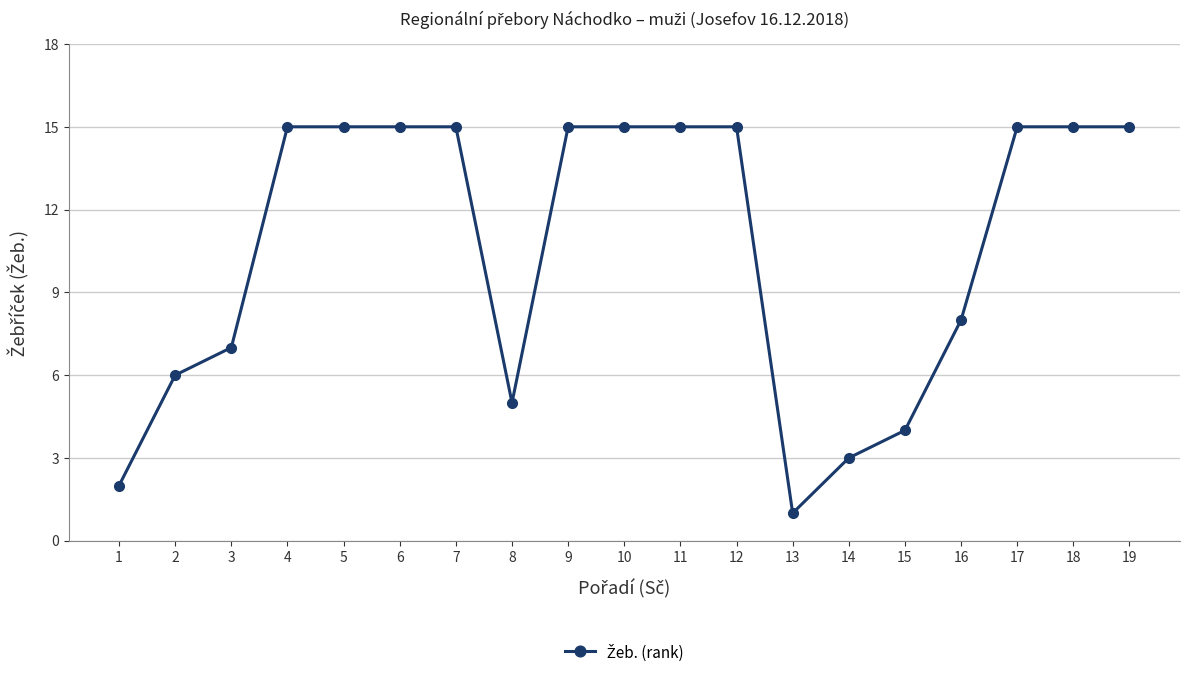

What is the value of the 14th point from the left?

3